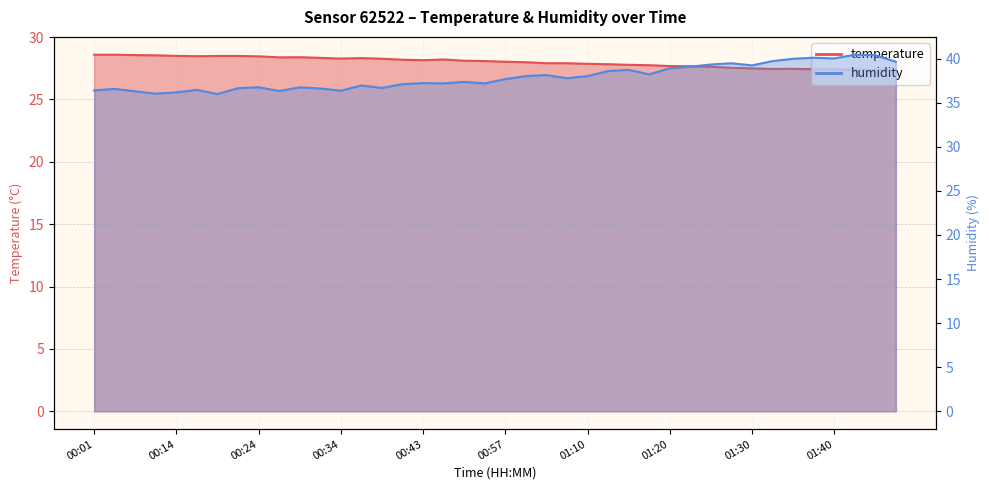

At 01:45, list the series in order from smallest to largest.

temperature, humidity